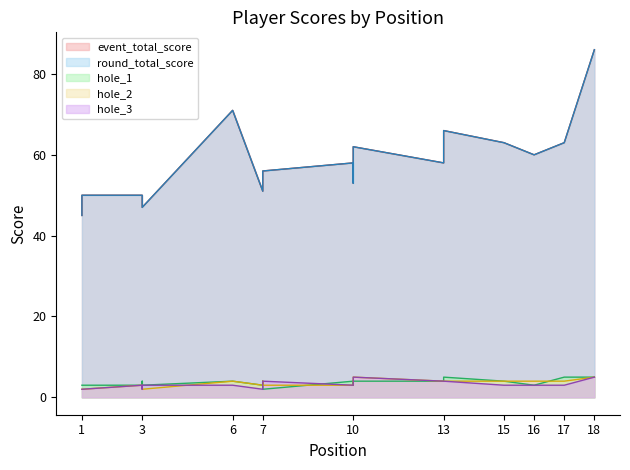

What is the value of the round_total_score point at the 11th from the left?

58